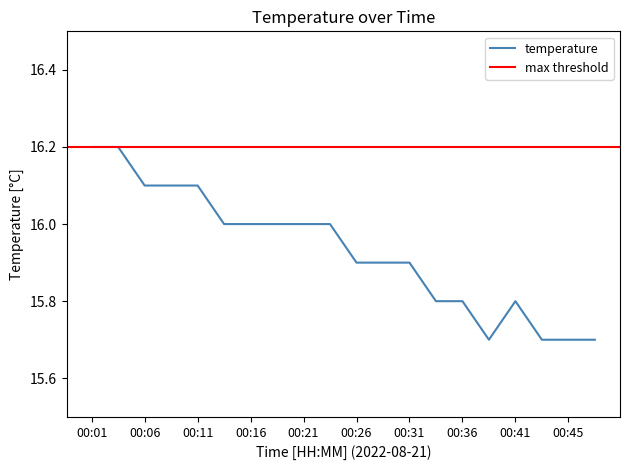

List the labels in order of value, largest first.

00:01, 00:04, 00:06, 00:09, 00:11, 00:14, 00:16, 00:19, 00:21, 00:23, 00:26, 00:28, 00:31, 00:33, 00:36, 00:41, 00:38, 00:43, 00:45, 00:48